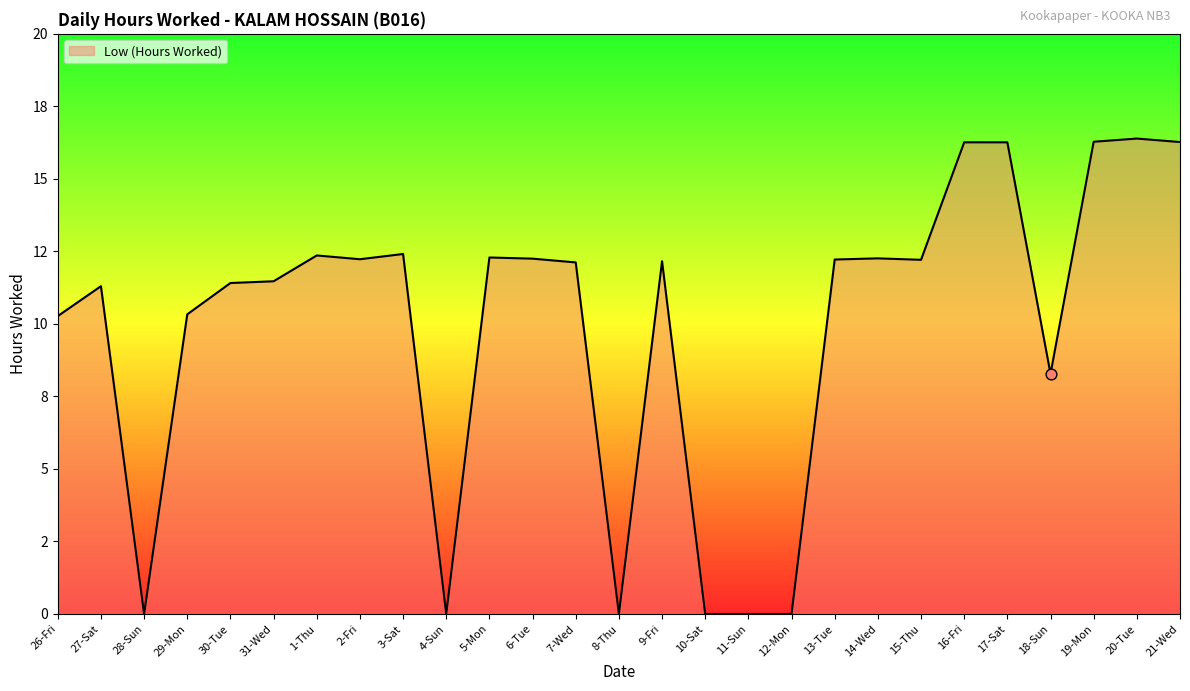

Between 18-Sun and 17-Sat, which is larger?

17-Sat